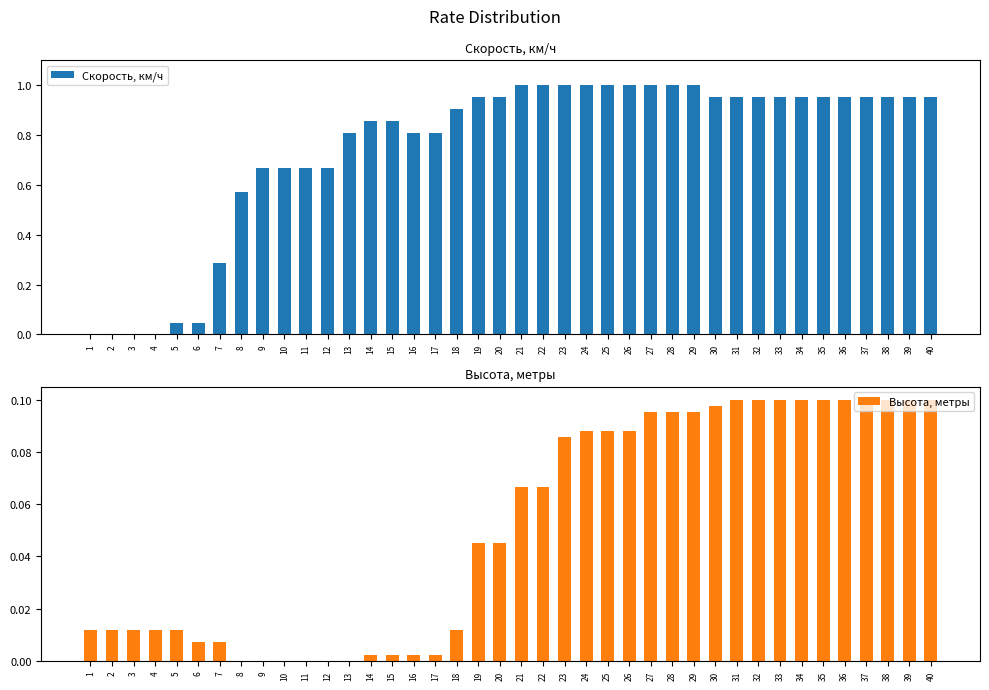

What is the sum of the Высота, метры values at 24 and 18?

0.1